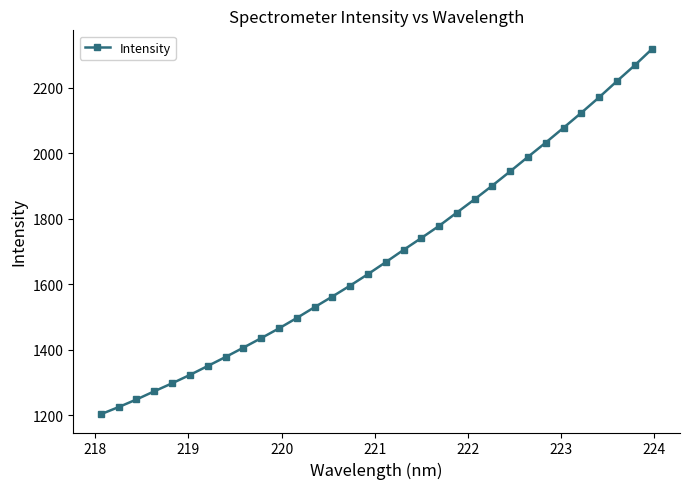

True or false: there are more than 2 points higher than both neighbors.

False